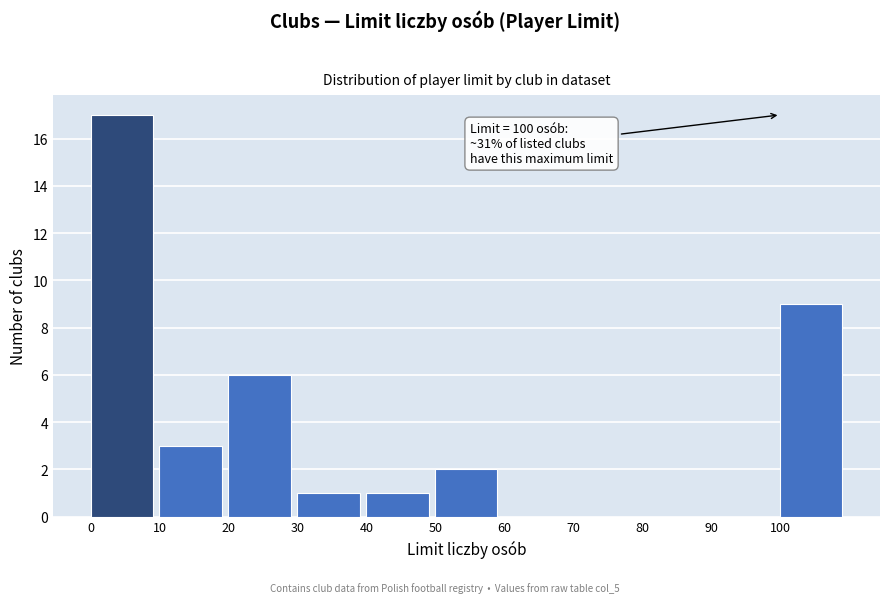

Which range on the x-axis has the tallest bar?

0 to 10